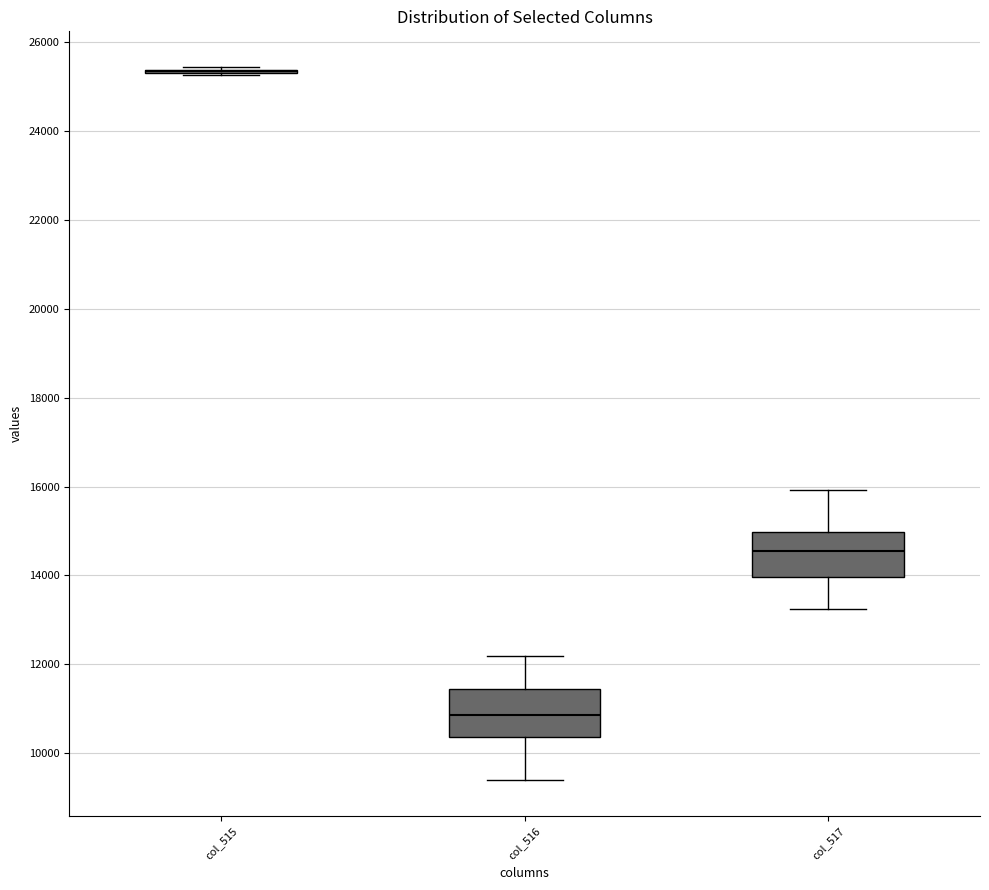

Reading left to right, transcribe this box plot: for each box, give where its median line is, the range the box spans, and where its two whiskers end, as read against the y-axis. The values are not printed on the chart, so give them approximately, as read against the axis.

col_515: box collapsed to a line at 25400, whiskers 25200 to 25400
col_516: median 10800, box 10400 to 11400, whiskers 9400 to 12200
col_517: median 14600, box 14000 to 15000, whiskers 13200 to 16000